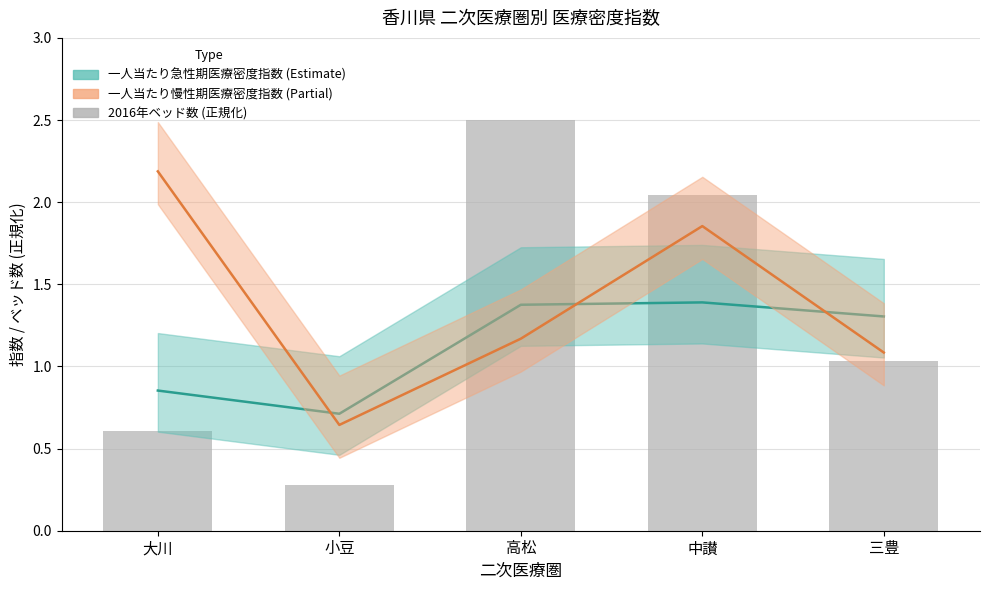

How many data points are less than 1?

2